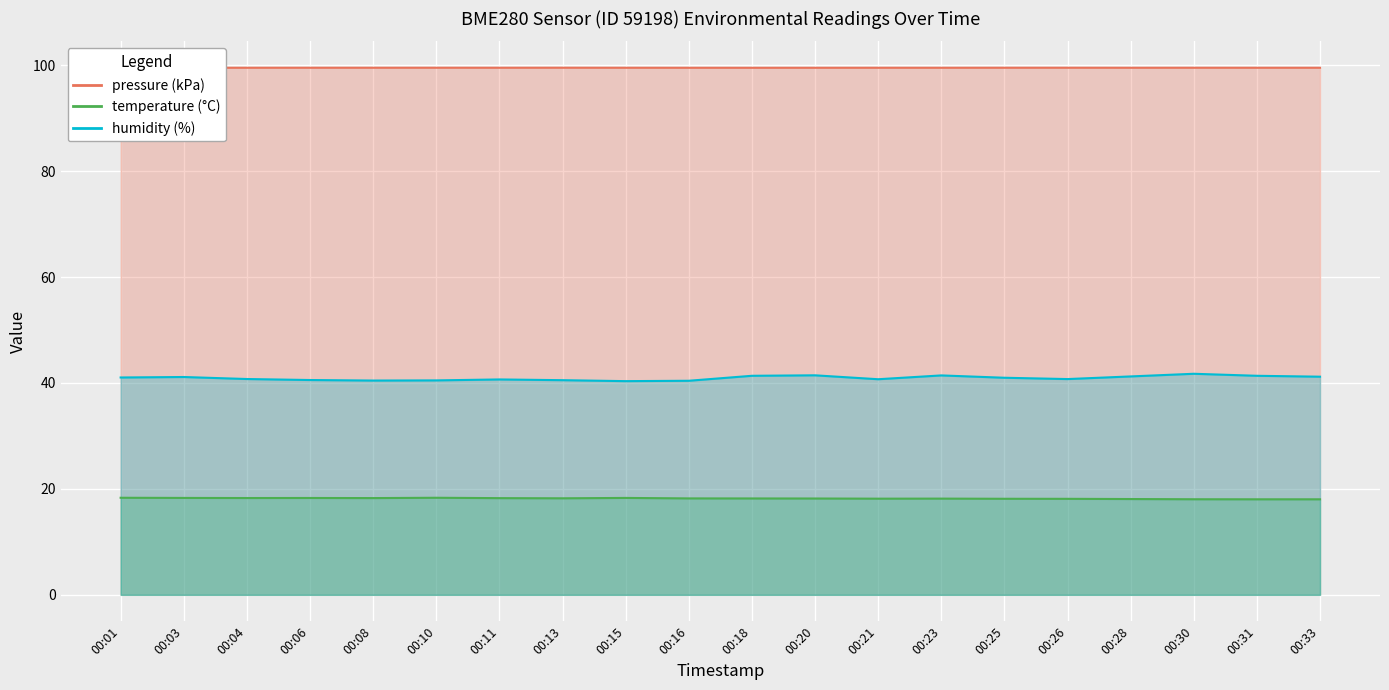

At which category does the chart reach its peak across all series?

00:13